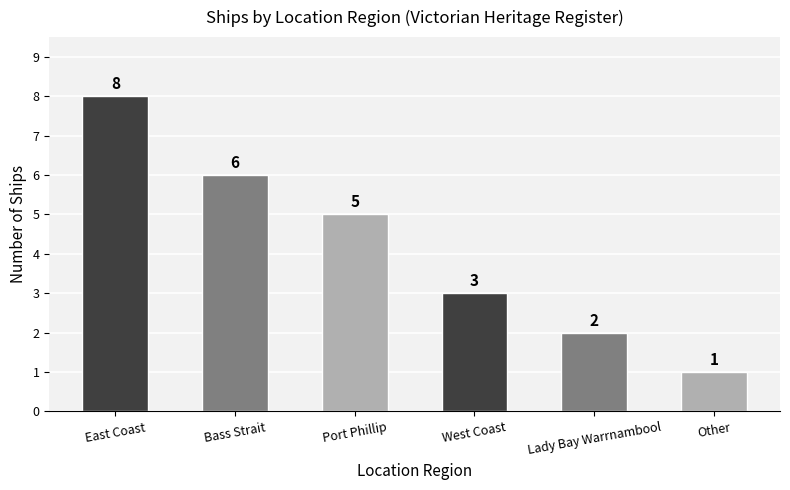

Which label corresponds to the largest value in the chart?

East Coast